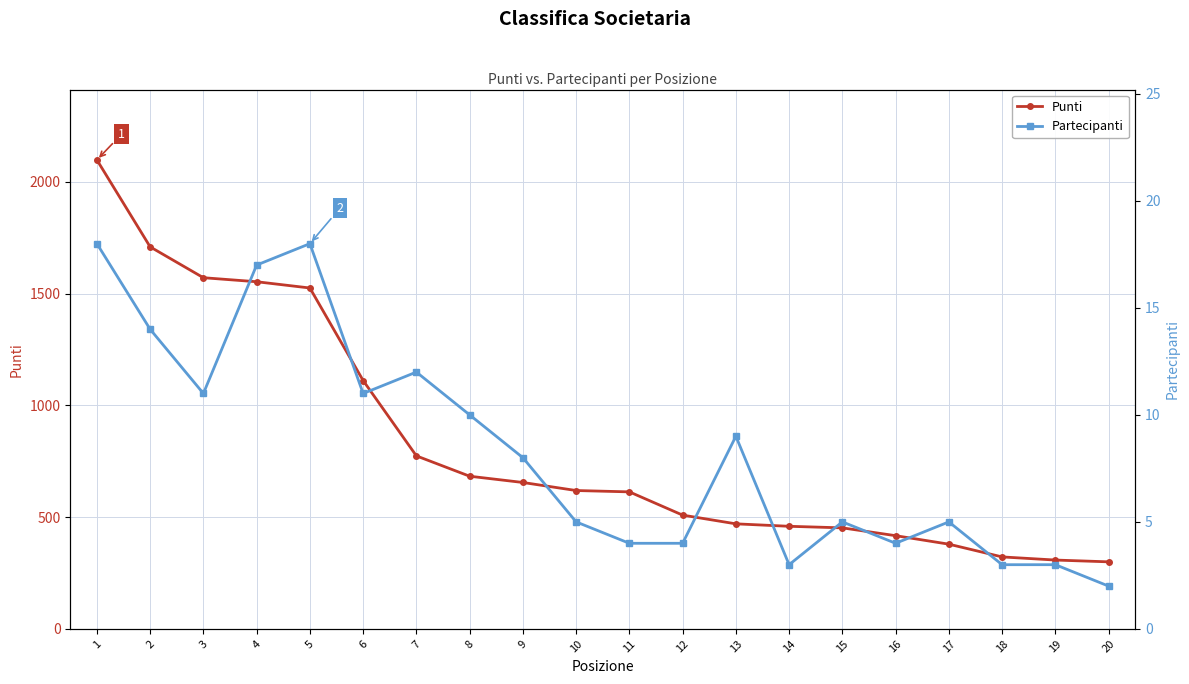

List the series in order of their overall mean, lowest first.

Partecipanti, Punti